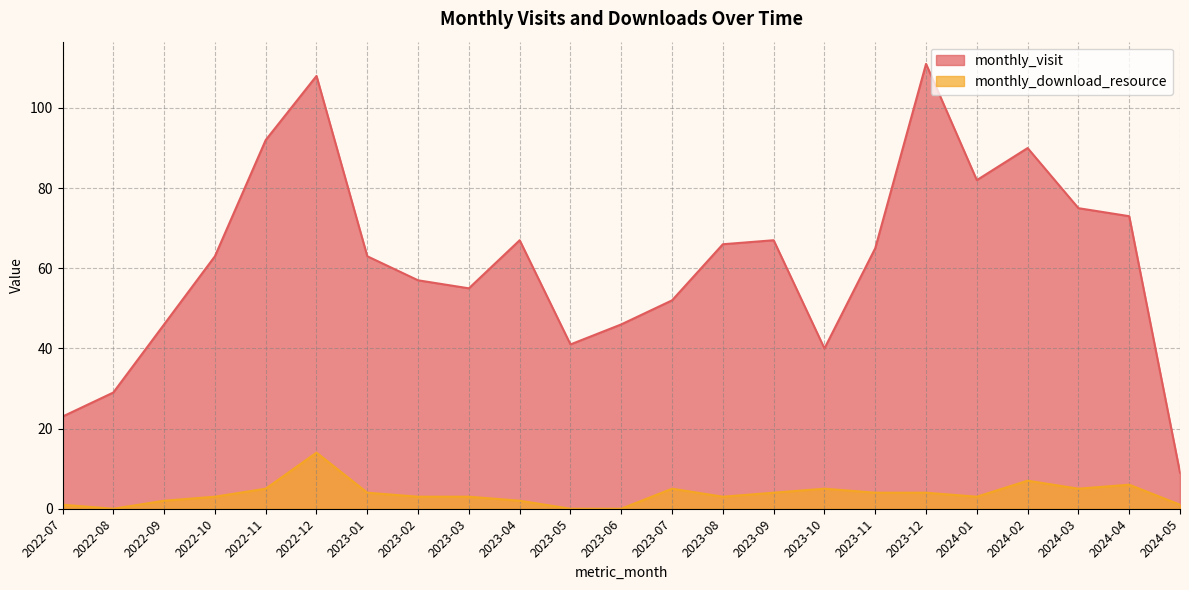

Between 2022-10 and 2022-07, which is larger?

2022-10